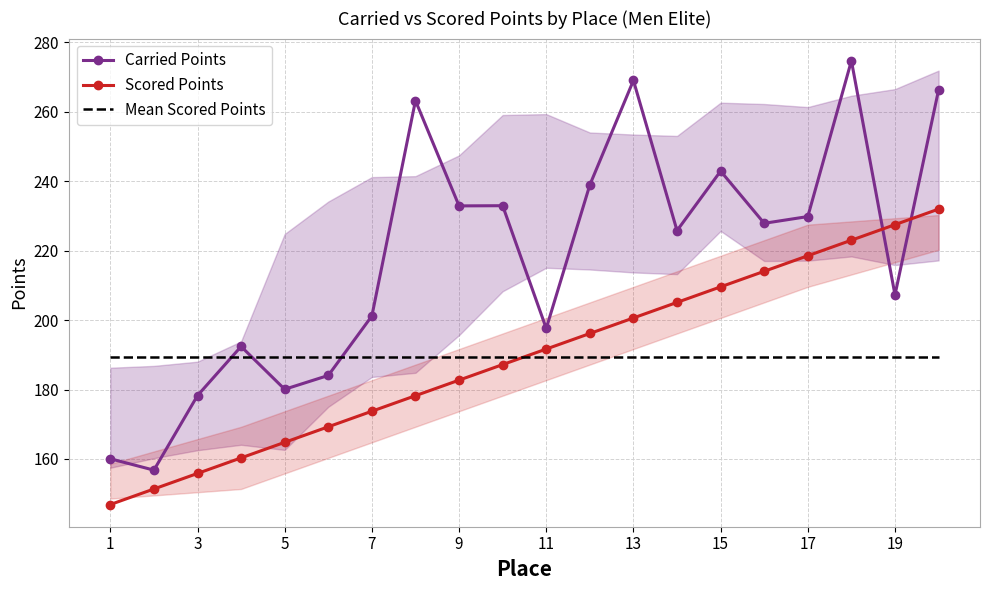

True or false: Mean Scored Points and Scored Points cross at least once.

True